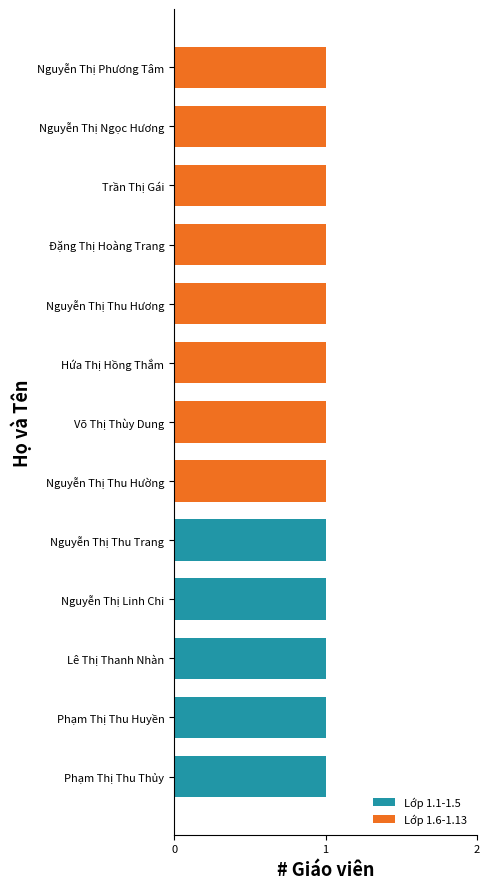

The Lớp 1.1-1.5 series shows 0 at Nguyễn Thị Phương Tâm. True or false?

True